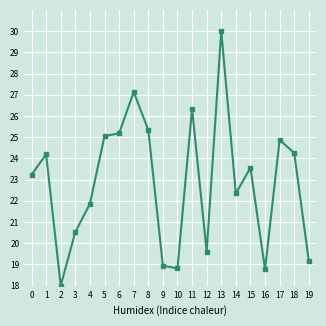

Reading right to left, what are all the values shown in this chart?

19=19.2	18=24.3	17=24.9	16=18.8	15=23.6	14=22.3	13=30.0	12=19.6	11=26.3	10=18.8	9=18.9	8=25.3	7=27.1	6=25.2	5=25.1	4=21.9	3=20.5	2=18.0	1=24.2	0=23.2